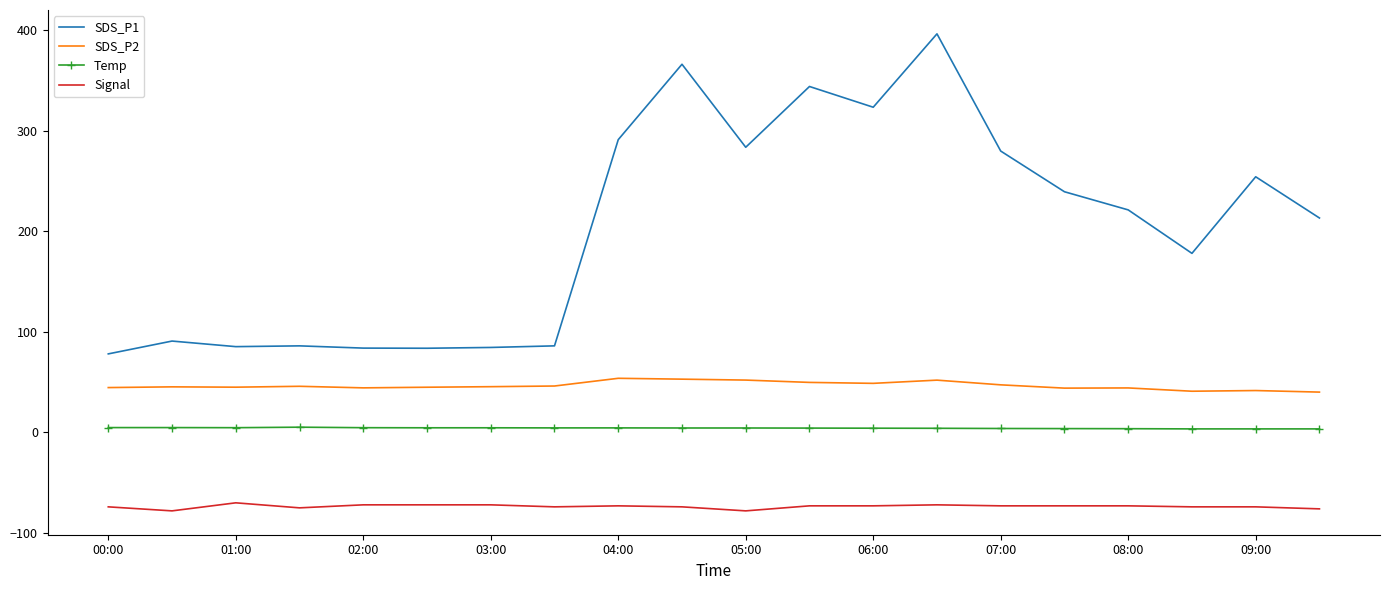

Which series has the widest spread of values?

SDS_P1